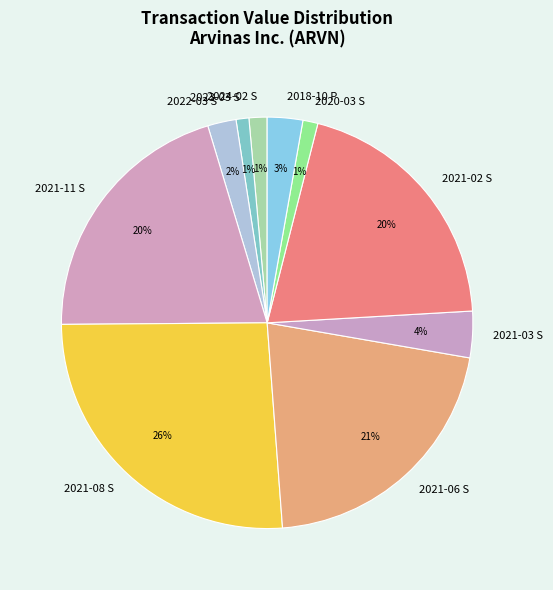

What is the largest slice in the pie chart?

2021-08 S